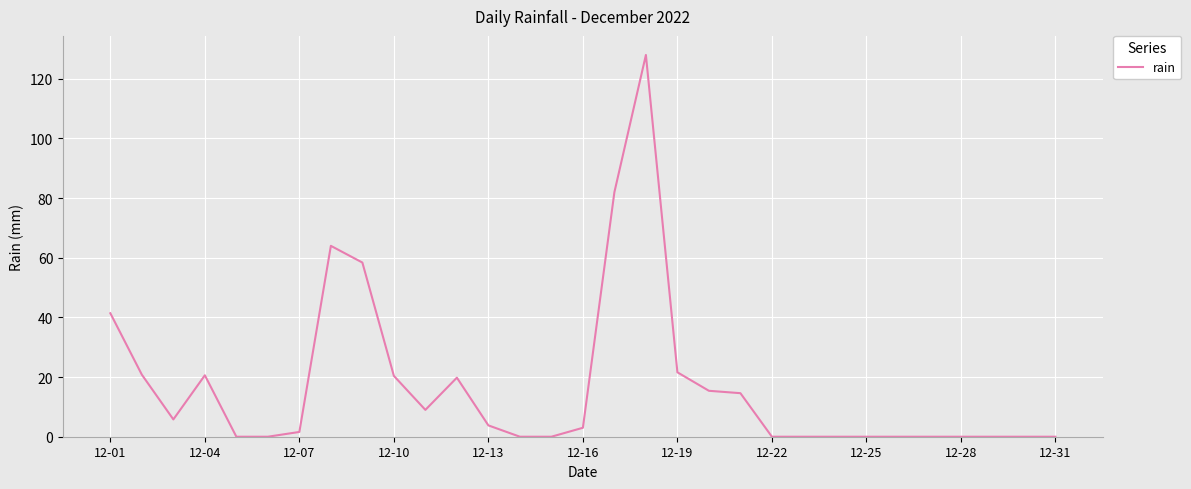

What is the difference between the maximum and minimum values?

128.0